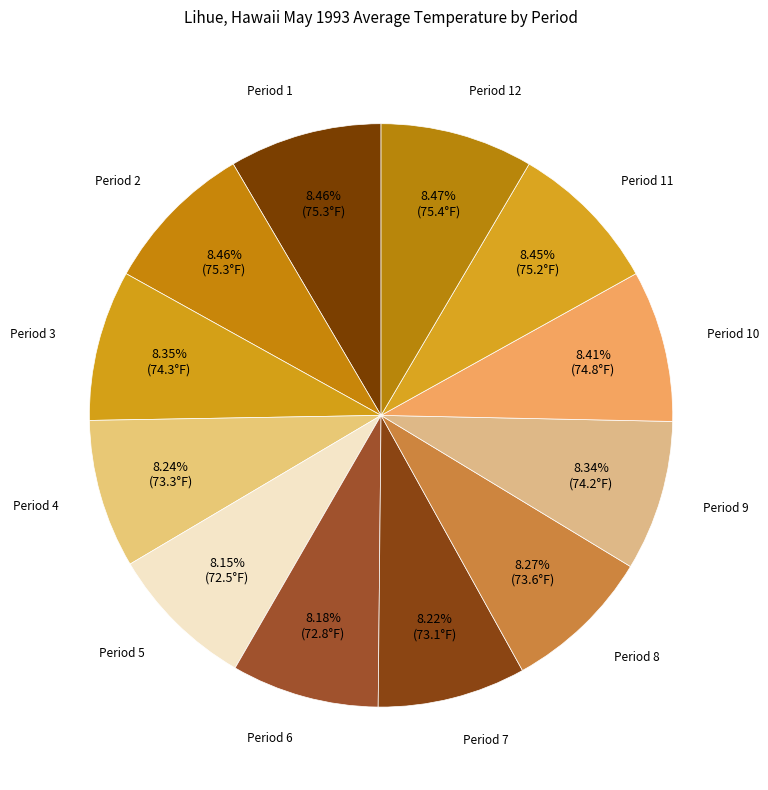

What percentage do Period 1 and Period 2 together represent?

16.9%